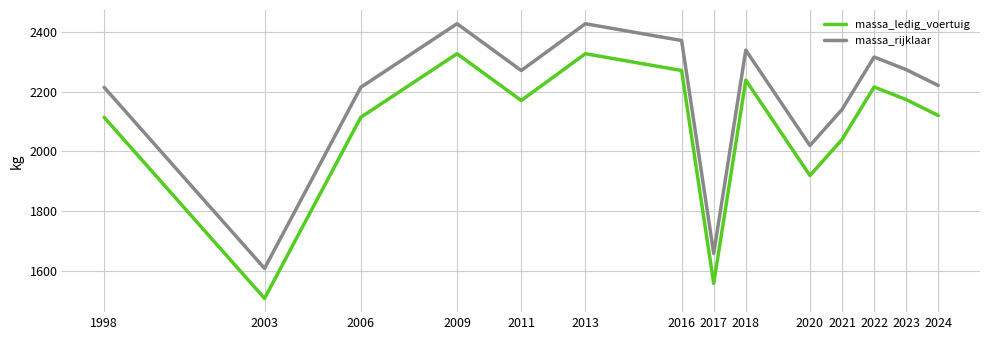

Is it true that massa_ledig_voertuig equals 1919.8 at 2020?

True